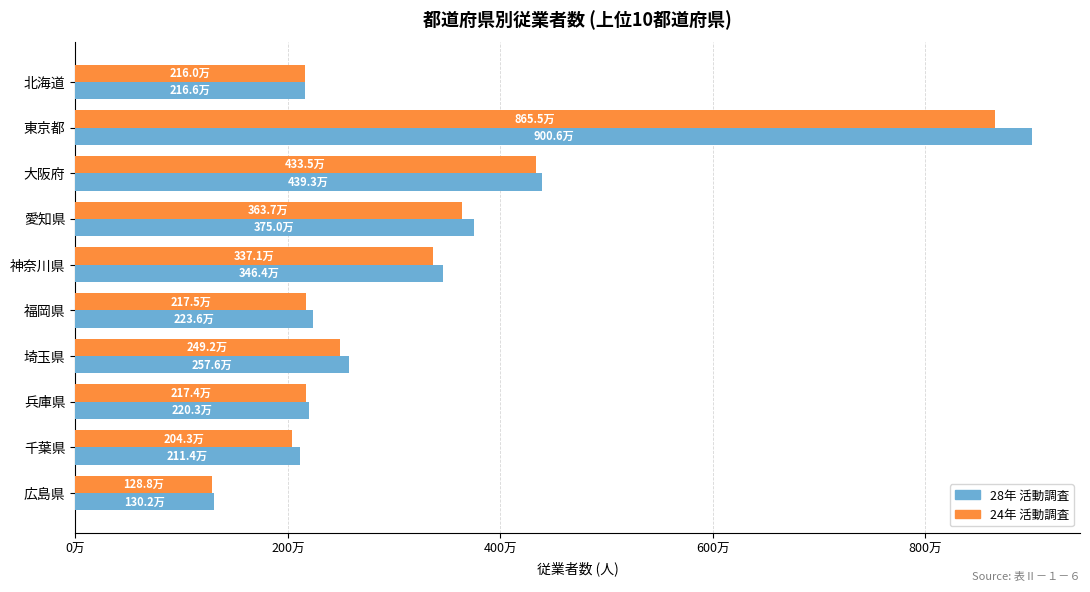

Are the bars grouped side by side (vs. stacked)?

Yes